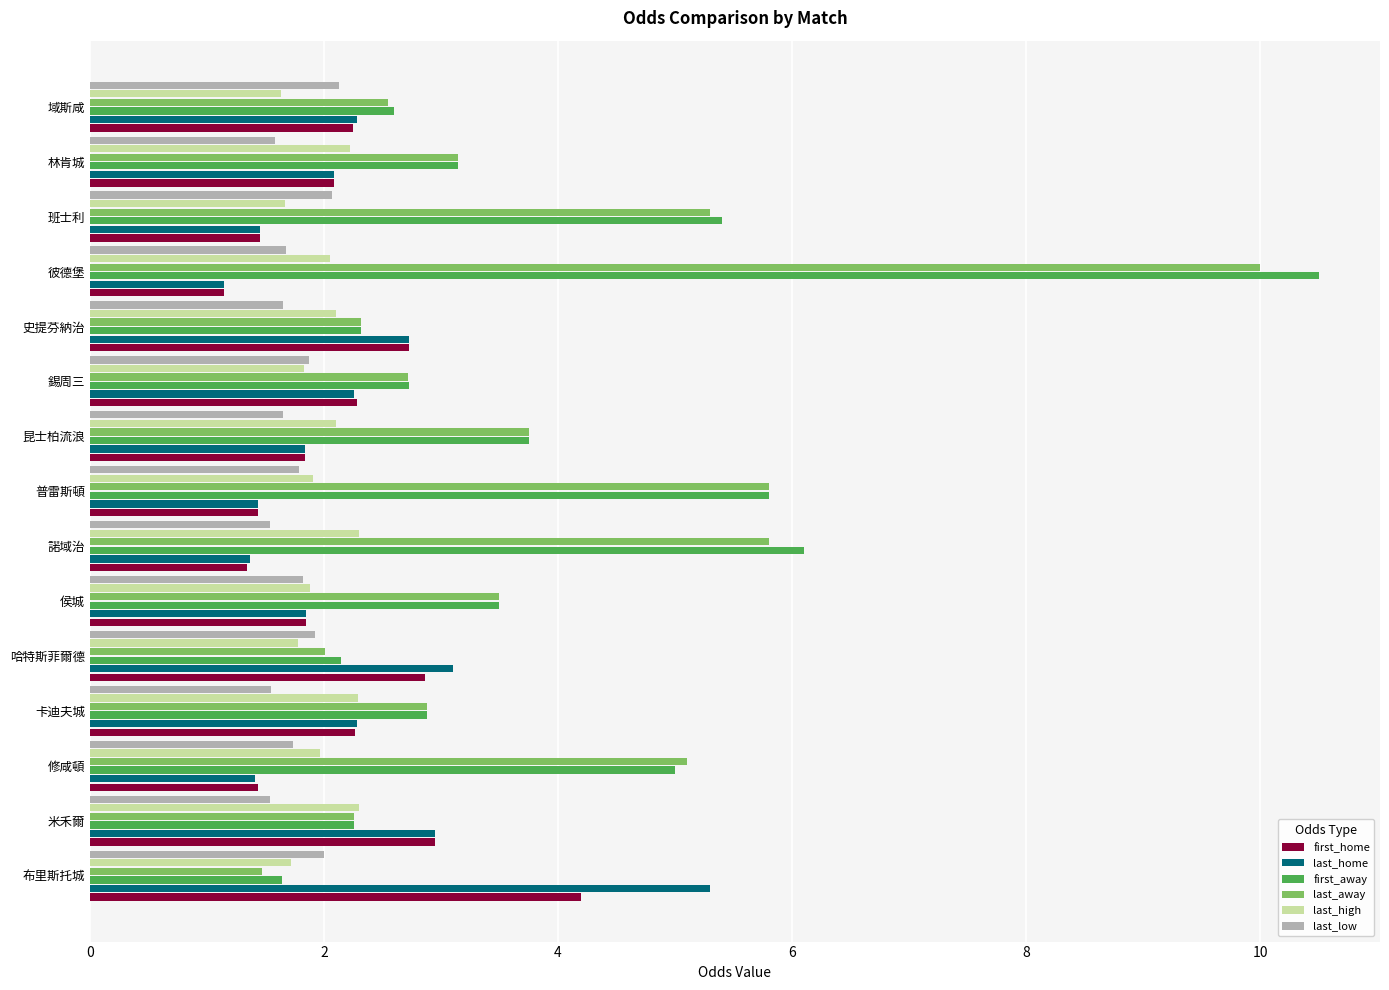

What is the average value of the last_high series?

2.0